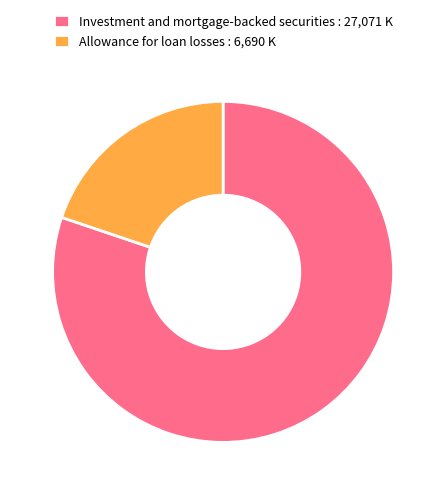

Which category has the biggest portion of the pie?

Investment and mortgage-backed securities